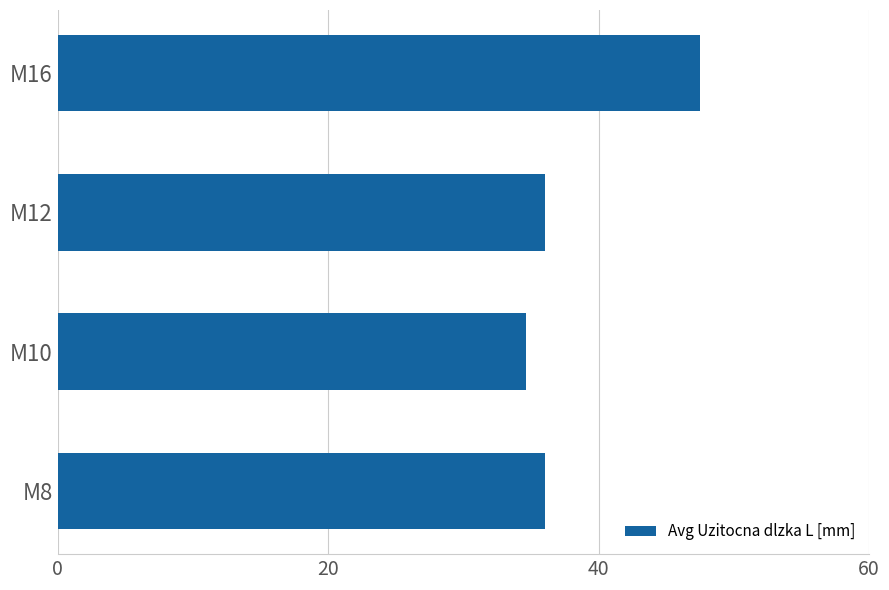

What value does the data have at M8?

36.0